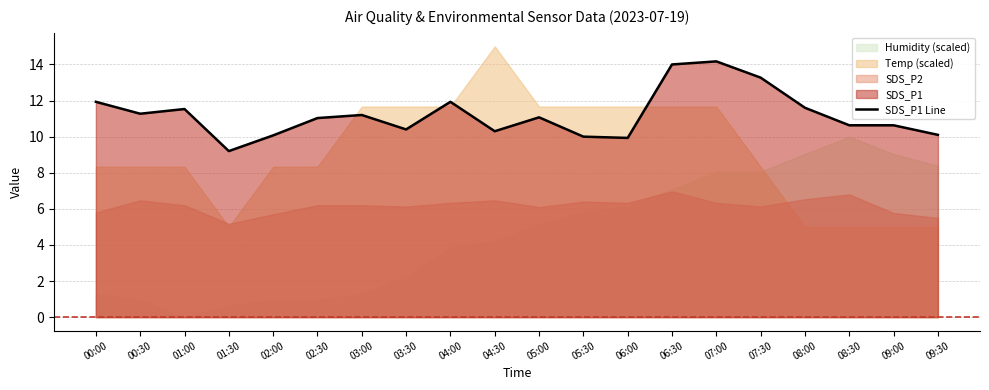

True or false: the data shows 15.3 at 08:30.

False